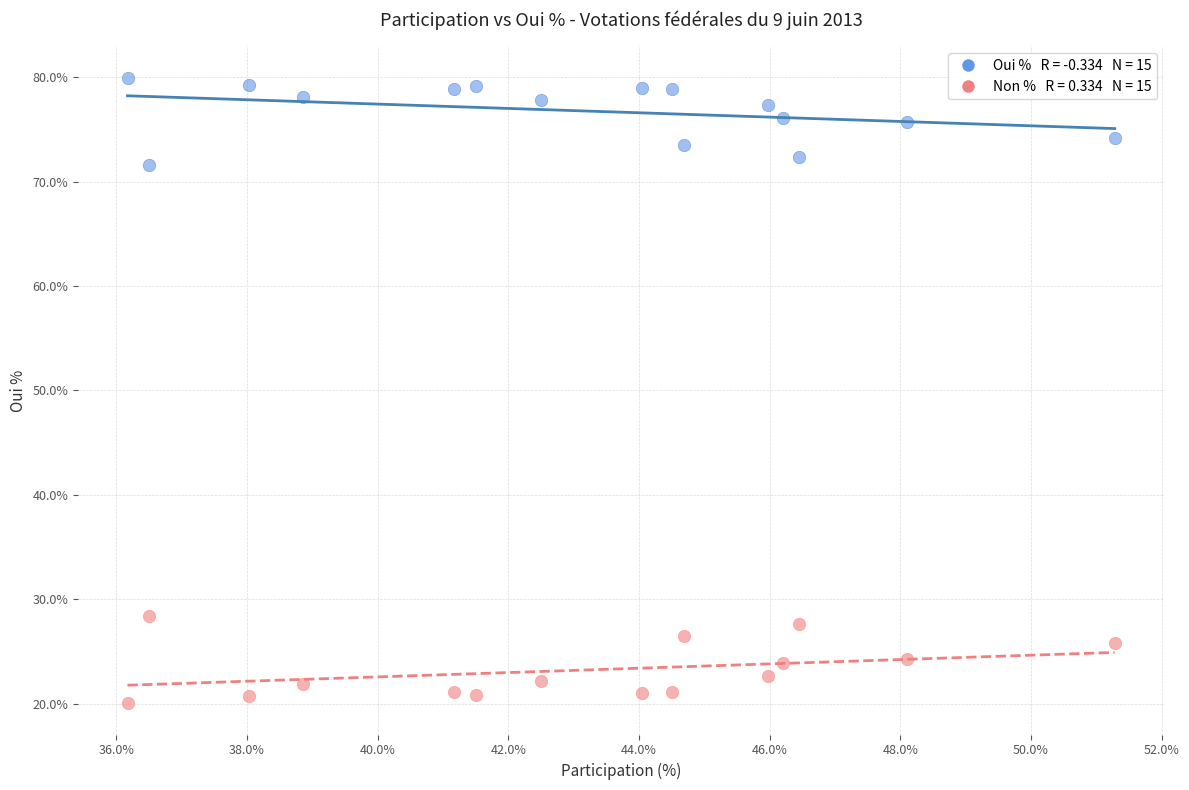

Across all data points, what is the range of X values (max minus min)?

15.1